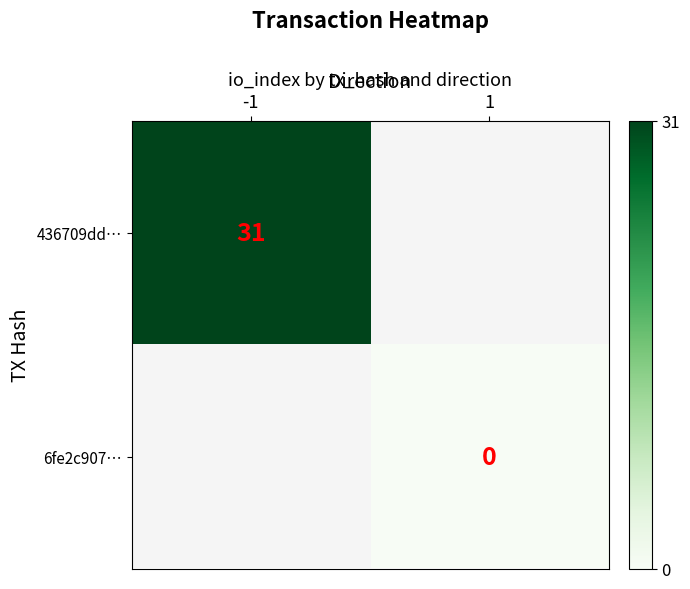

Is the value of 436709dd… at -1 greater than the value of 6fe2c907… at 1?

Yes